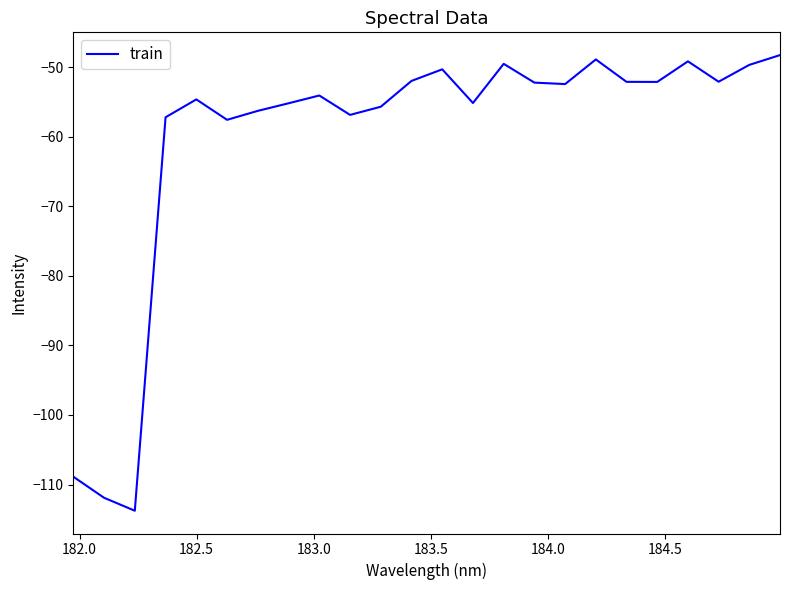

What is the minimum value shown in the chart?

-113.8